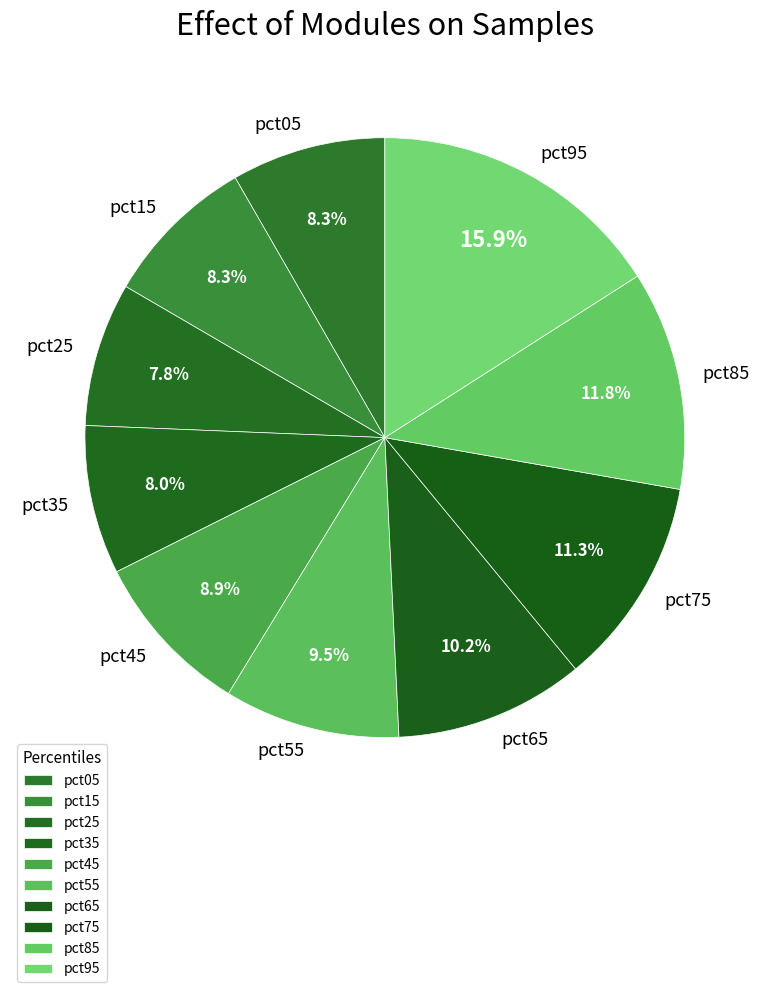

Which slice is the largest?

pct95